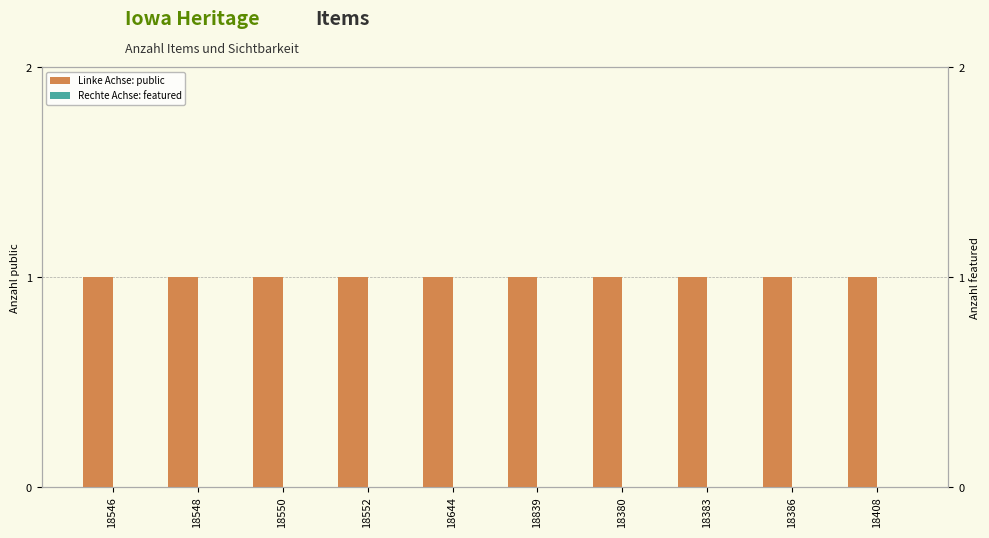

True or false: Linke Achse: public has a value of 1 at 18386.

True